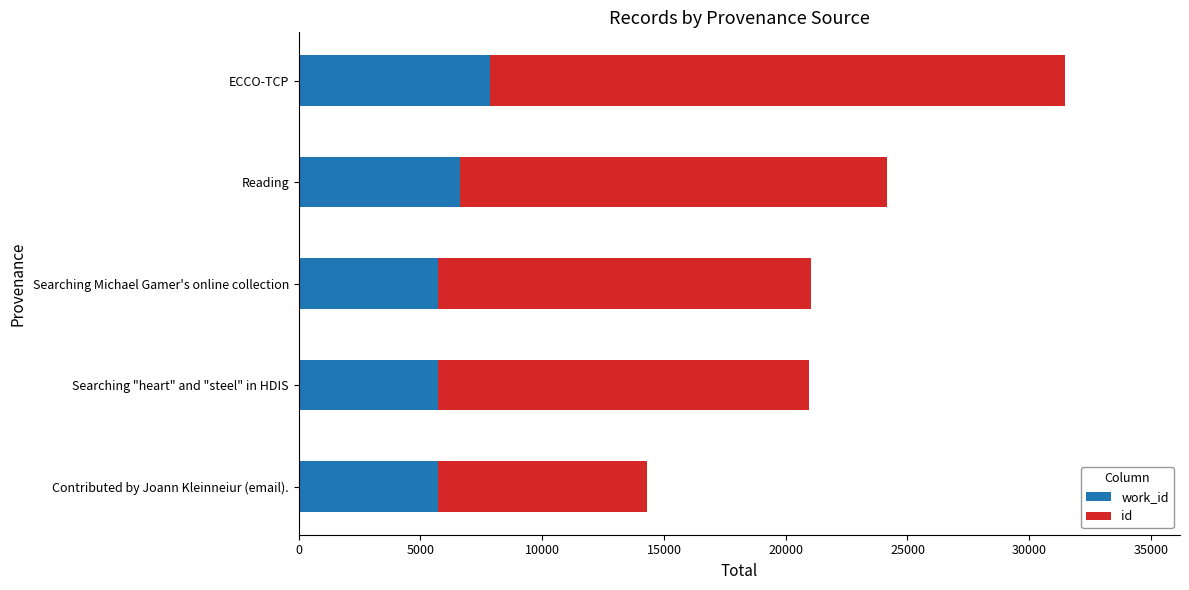

What is the total value across all series at Searching Michael Gamer's online collection?

21038